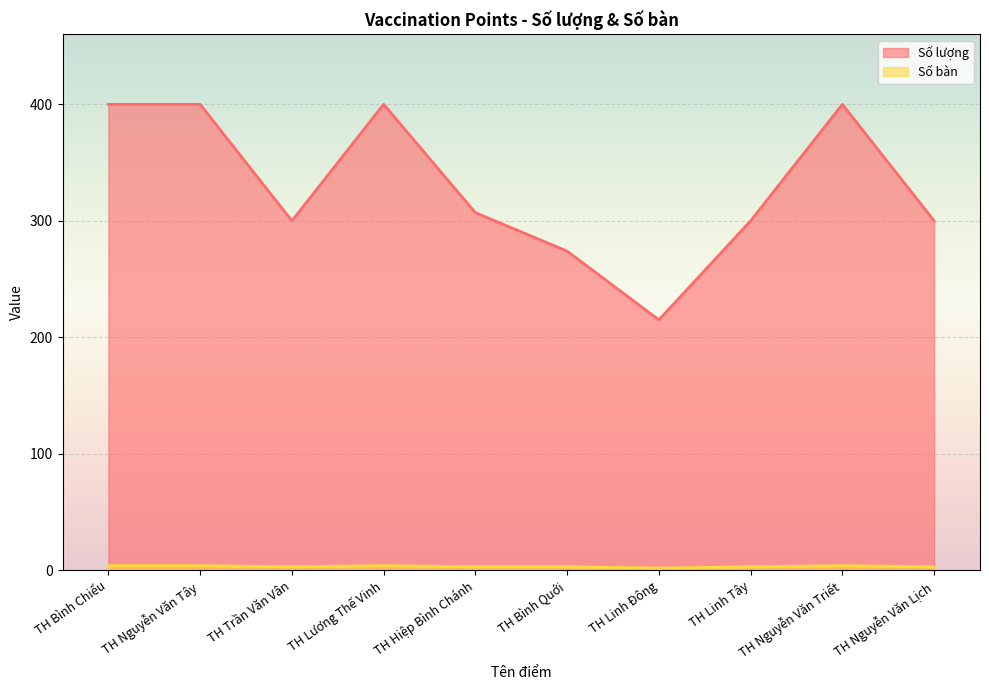

Is the value of Số lượng at TH Linh Tây greater than the value of Số bàn at TH Lương Thế Vinh?

Yes